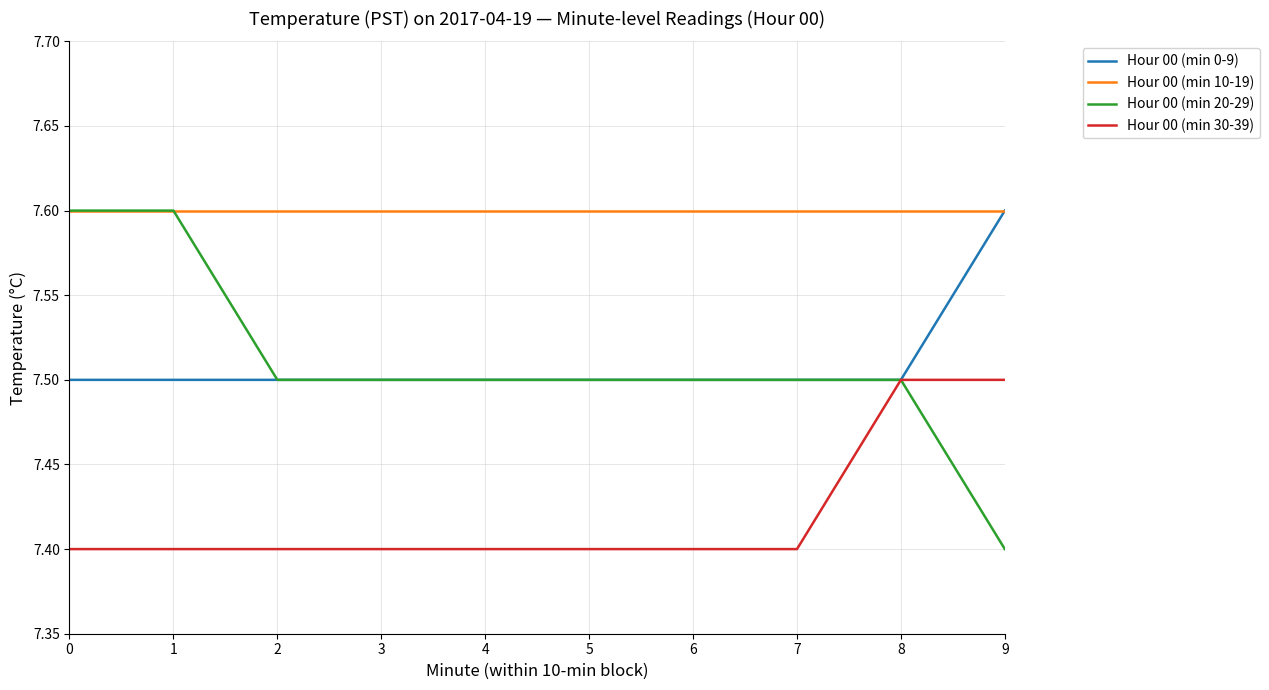

Reading left to right, what are all the values shown in this chart?

Hour 00 (min 0-9): 7.5	7.5	7.5	7.5	7.5	7.5	7.5	7.5	7.5	7.6
Hour 00 (min 10-19): 7.6	7.6	7.6	7.6	7.6	7.6	7.6	7.6	7.6	7.6
Hour 00 (min 20-29): 7.6	7.6	7.5	7.5	7.5	7.5	7.5	7.5	7.5	7.4
Hour 00 (min 30-39): 7.4	7.4	7.4	7.4	7.4	7.4	7.4	7.4	7.5	7.5